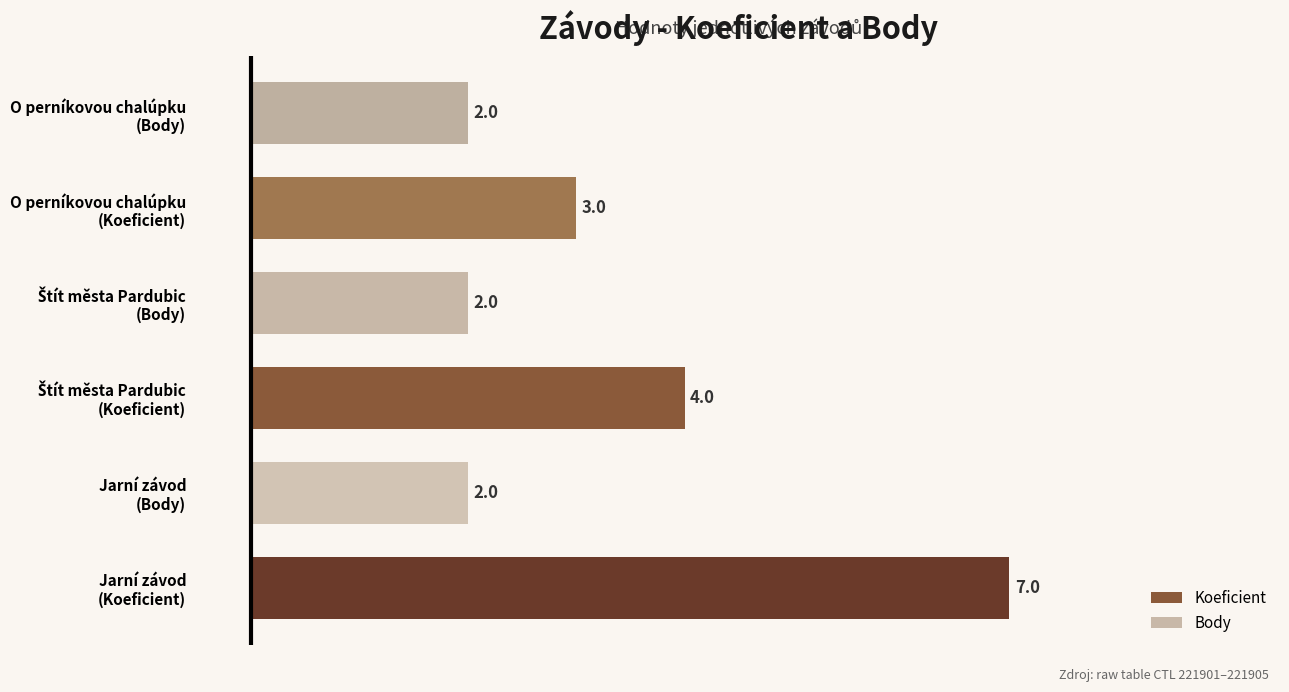

Count the values in the range 2 to 4.

5